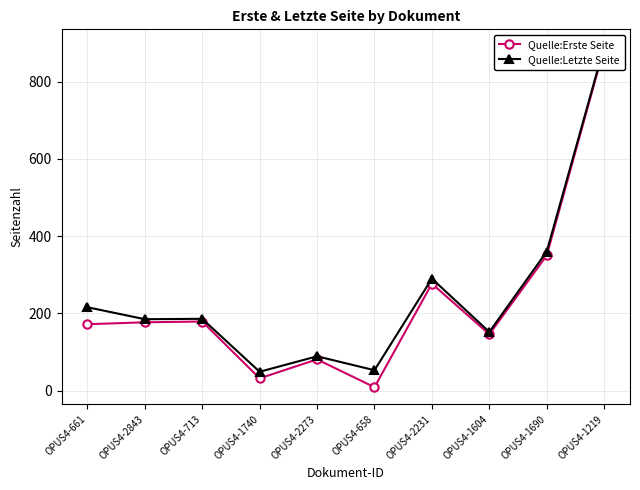

Is the value of Quelle:Letzte Seite at OPUS4-2231 greater than the value of Quelle:Erste Seite at OPUS4-1690?

No